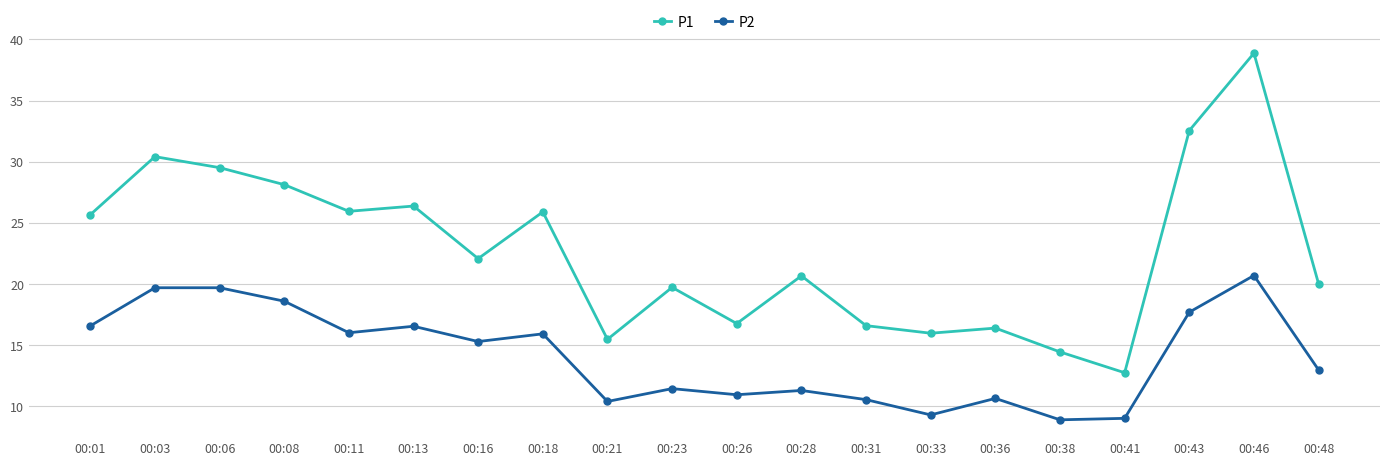

Which series has the widest spread of values?

P1